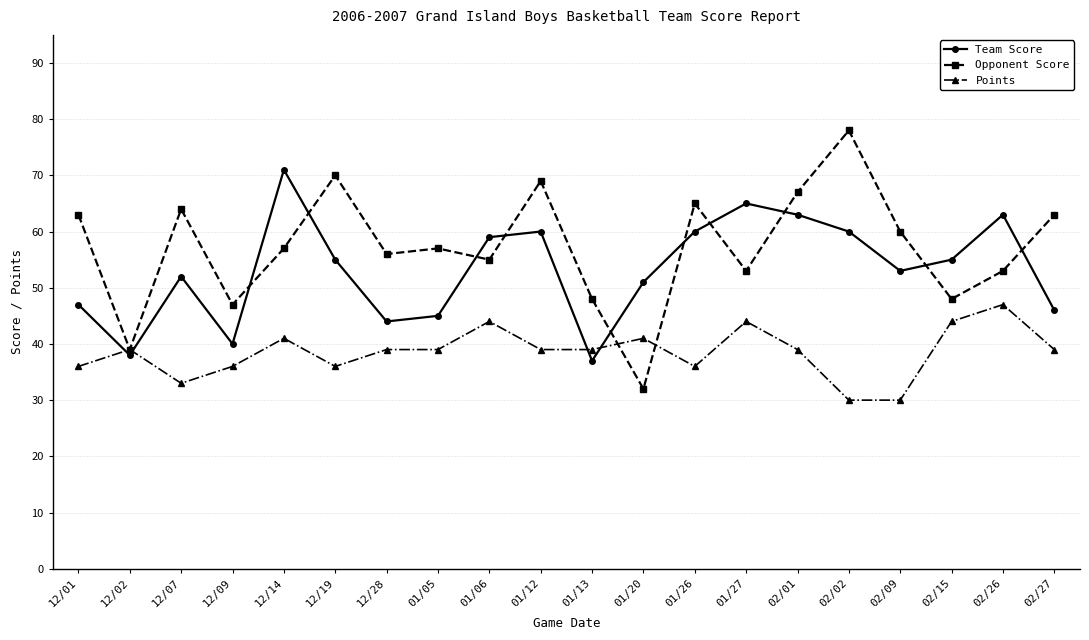

What is the sum of the Points values at 02/01 and 02/02?

69